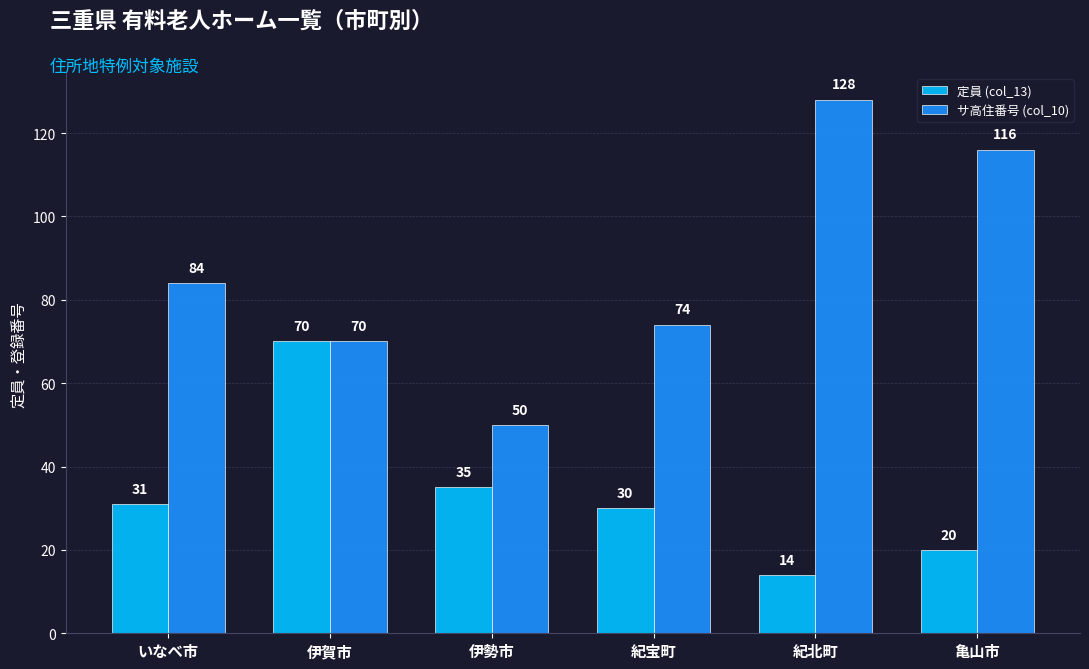

What is the label of the 5th bar from the left?

紀北町